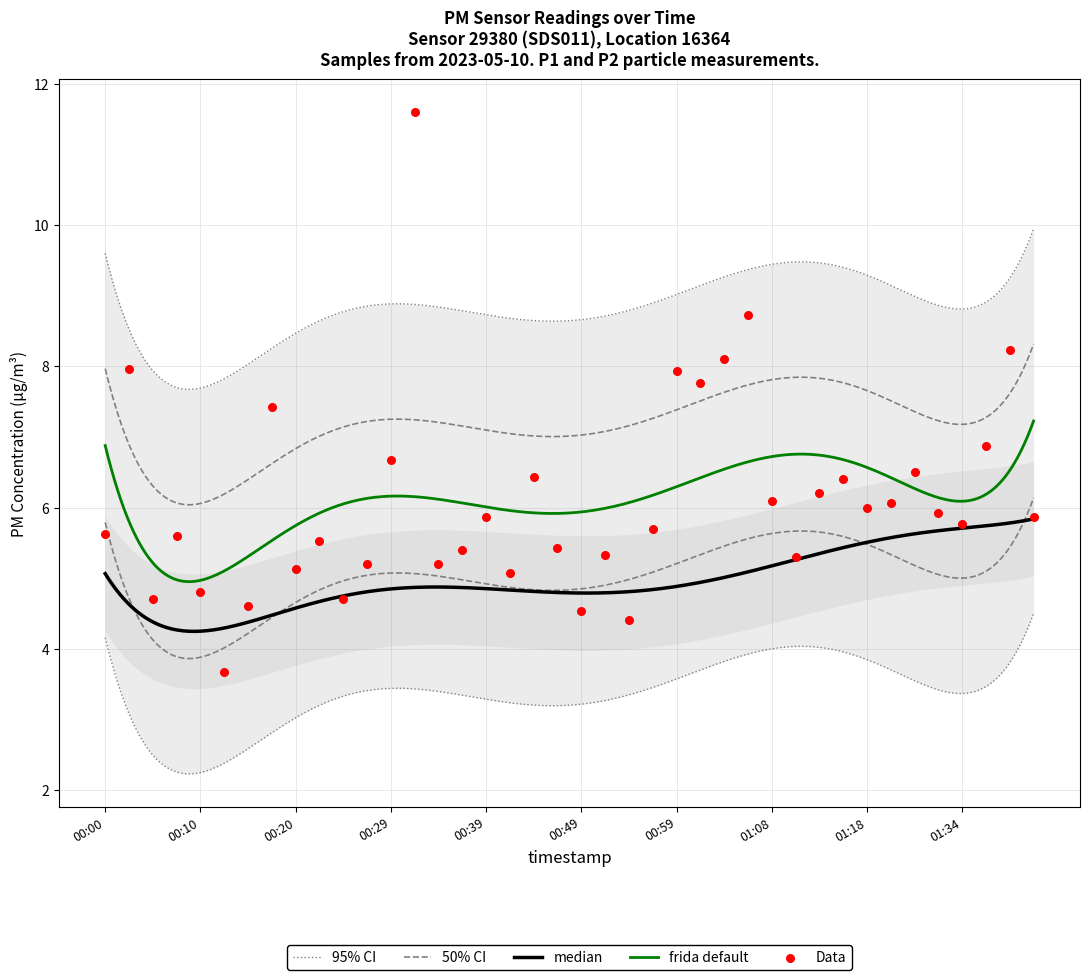

What is the ratio of the value at 01:03 to the value at 01:06?

0.9